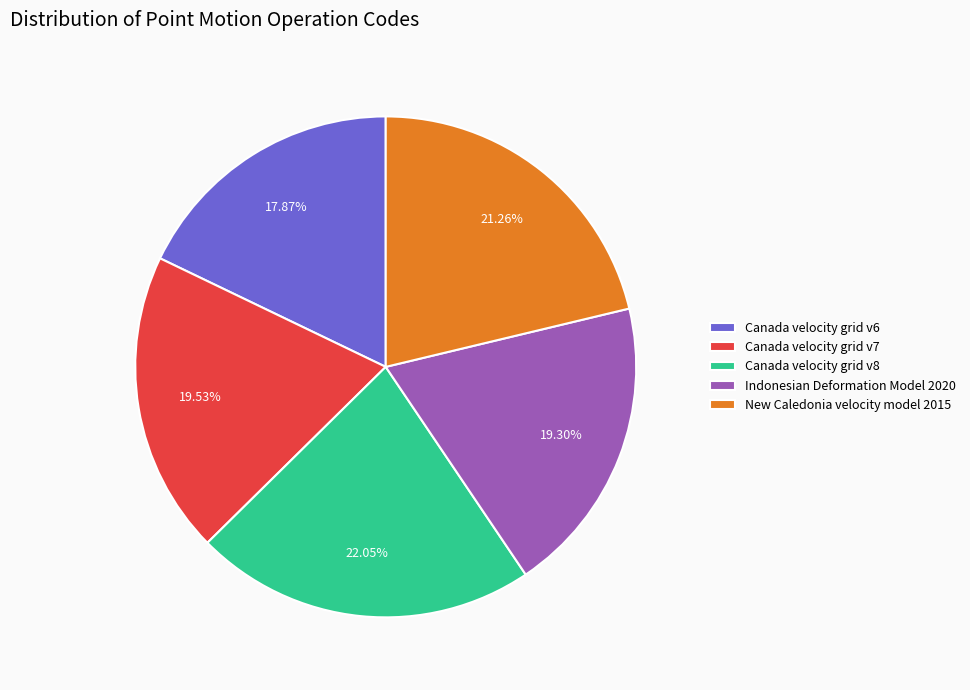

To the nearest percent, what is the difference between the largest and smallest slice percentages?

4%